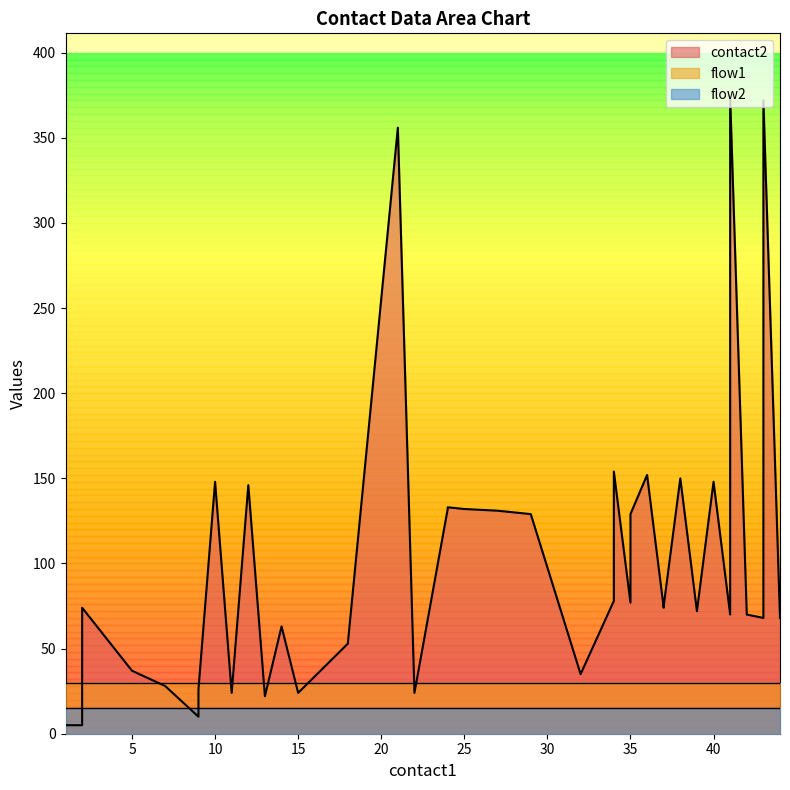

How many lines are shown in the chart?

3